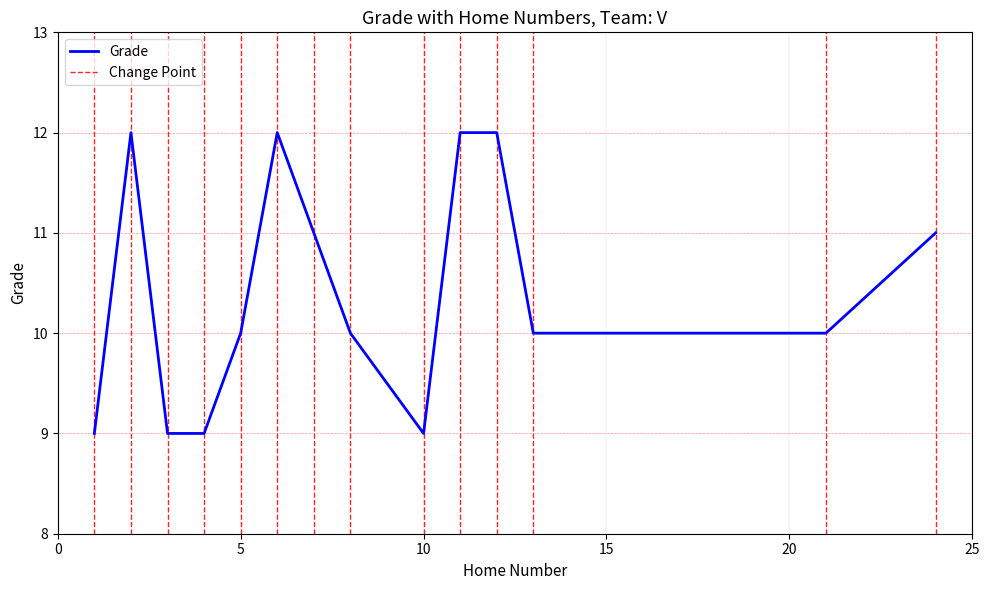

What is the value of the 8th point from the left?

10